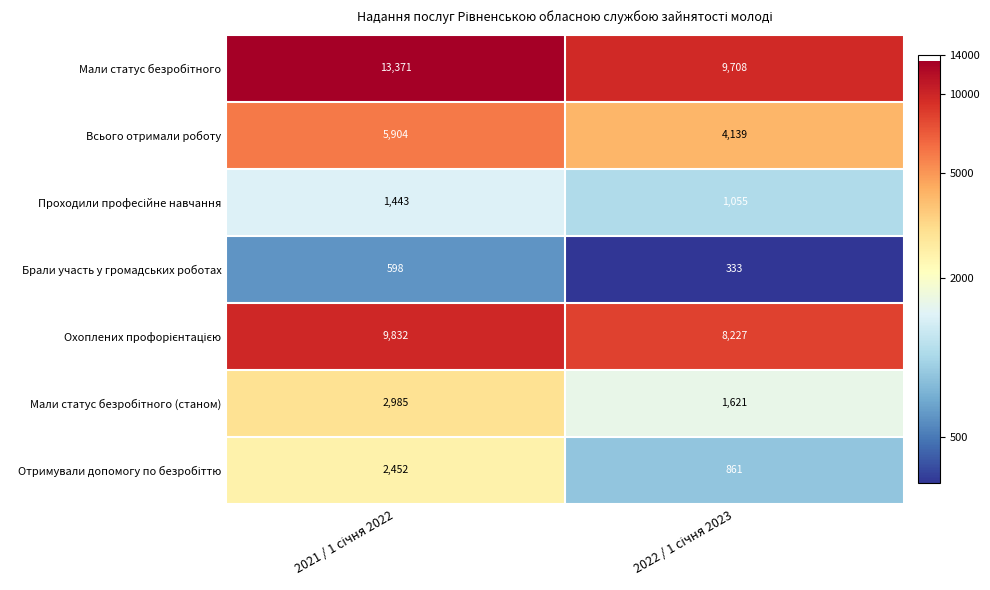

What is the minimum value shown in the chart?

333